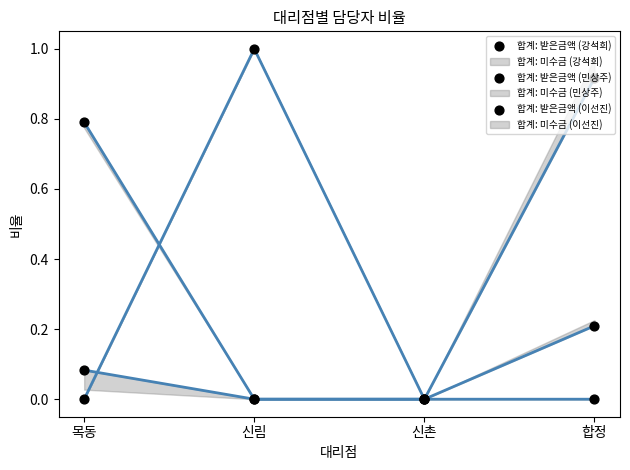

Which series has the largest total across all categories?

합계: 받은금액 (강석희)